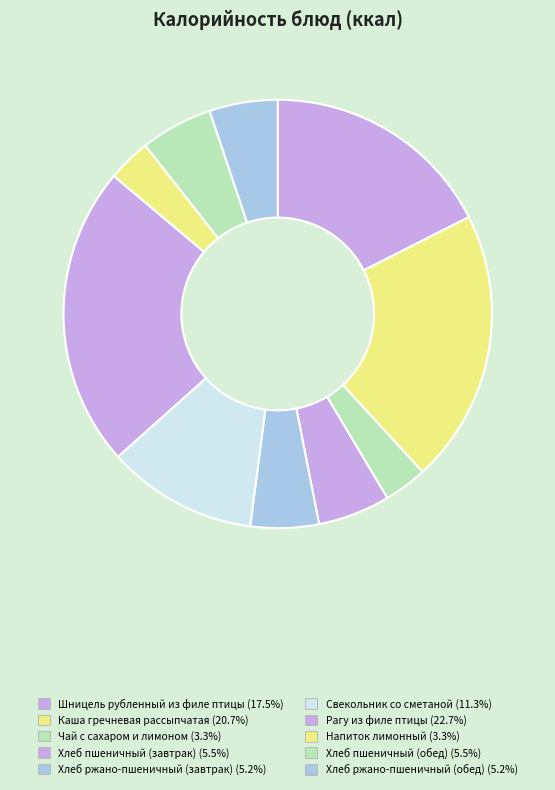

To the nearest percent, what portion does Свекольник со сметаной represent?

11%